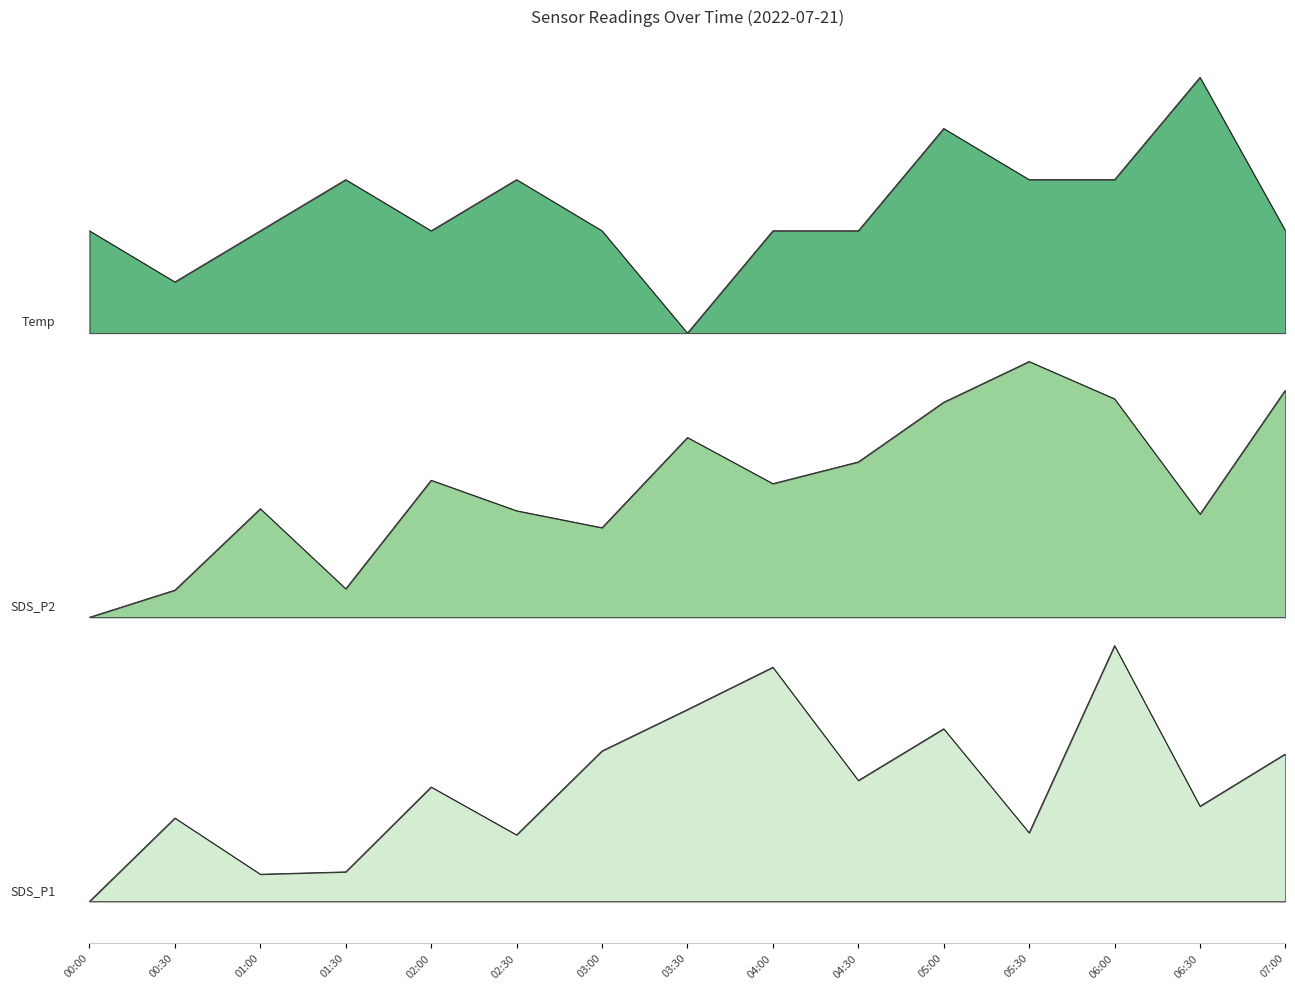

At which category is the sum across all series the highest?

06:00